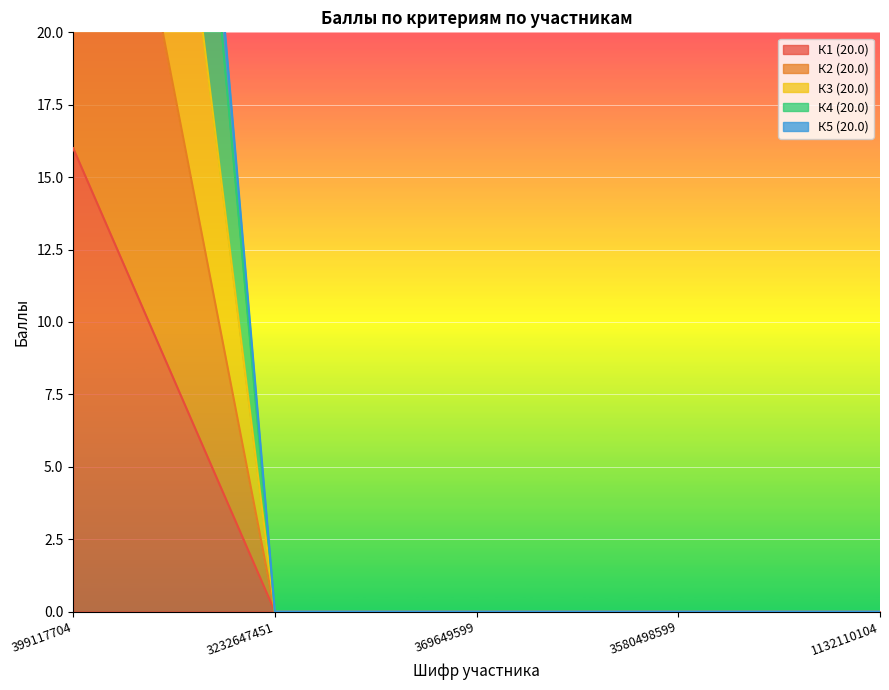

What are all the series names shown in the legend?

К1 (20.0), К2 (20.0), К3 (20.0), К4 (20.0), К5 (20.0)